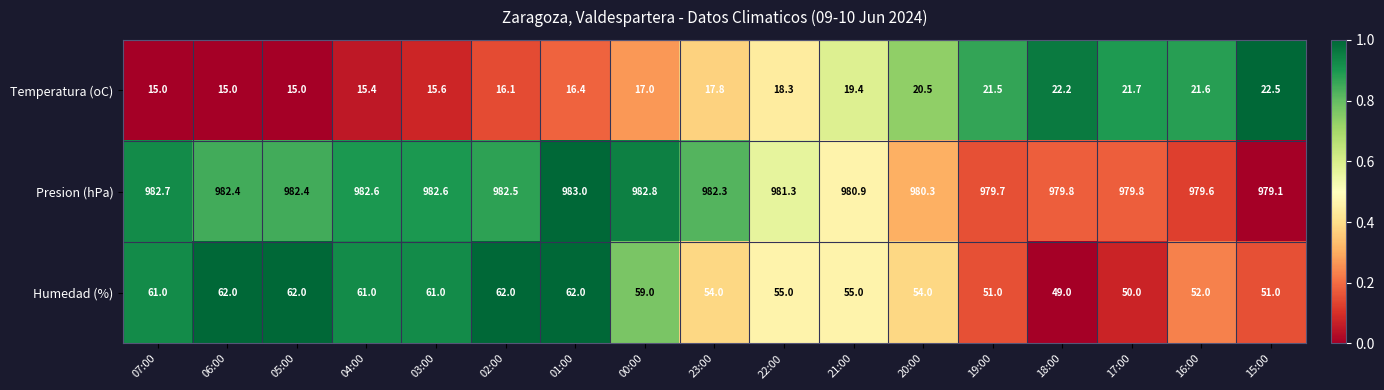

Where does the Presion (hPa) series first go above 982?

07:00